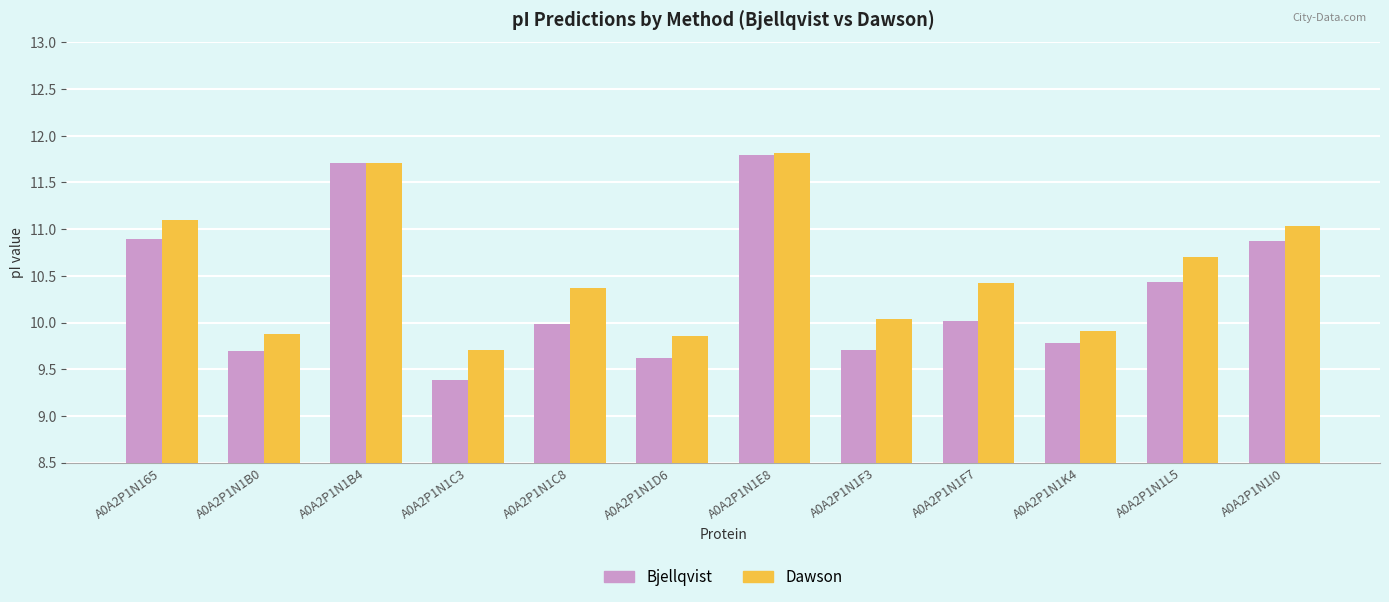

Rank the series at A0A2P1N1I0 from lowest to highest value.

Bjellqvist, Dawson